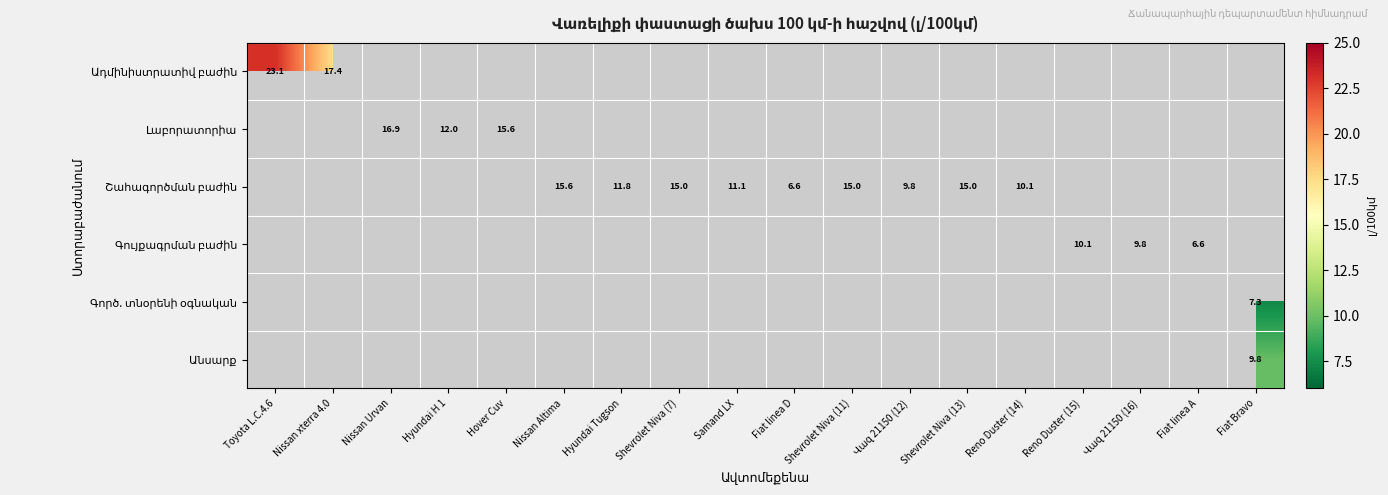

How many values in Գույքագրման բաժին are above zero?

3